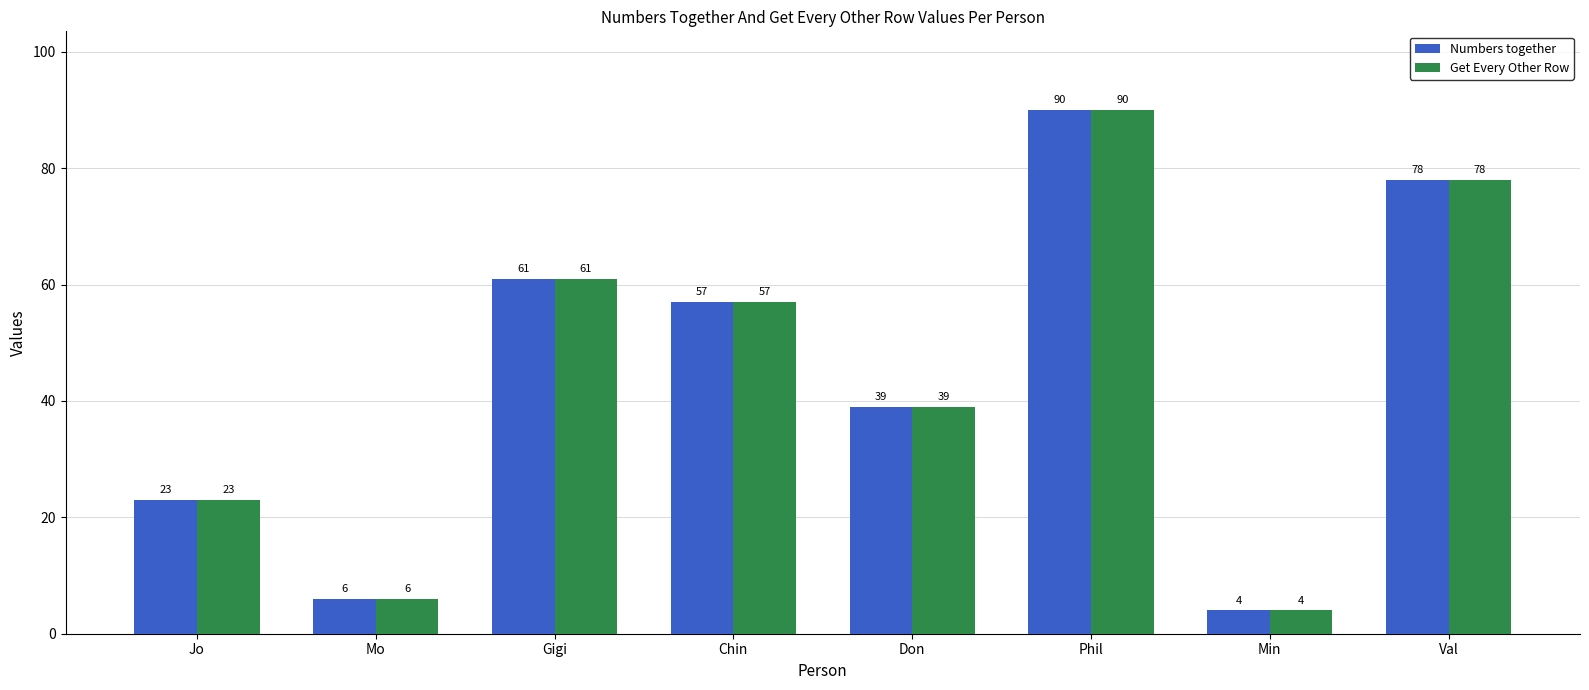

At which category is the sum across all series the highest?

Phil